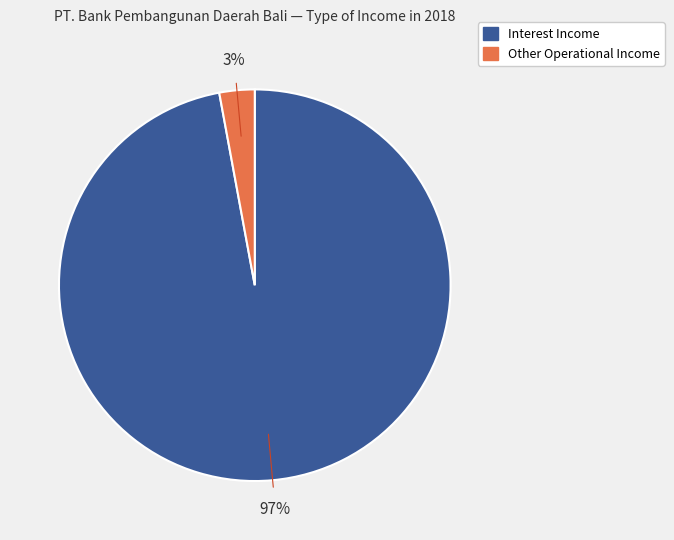

To the nearest percent, what is the average slice percentage?

50%